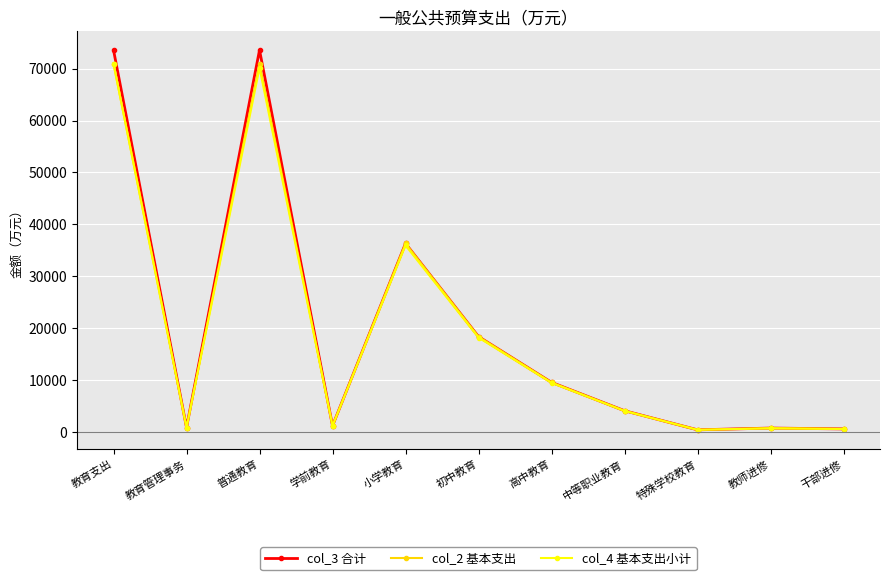

Is it true that col_3 合计 equals 369.2 at 特殊学校教育?

True